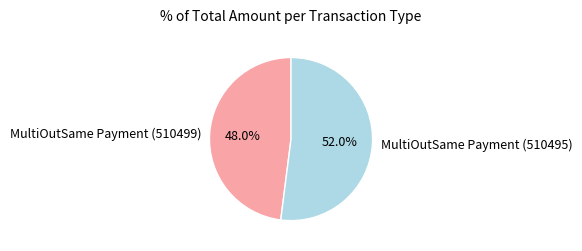

To the nearest percent, what portion does MultiOutSame Payment (510495) represent?

52%